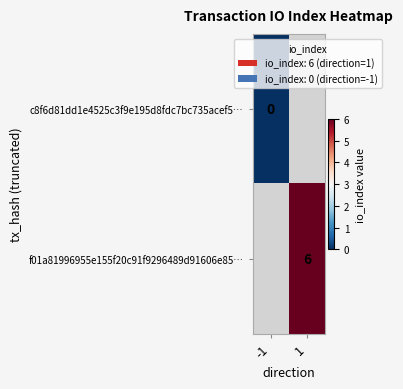

What is the maximum value shown in the chart?

6.0